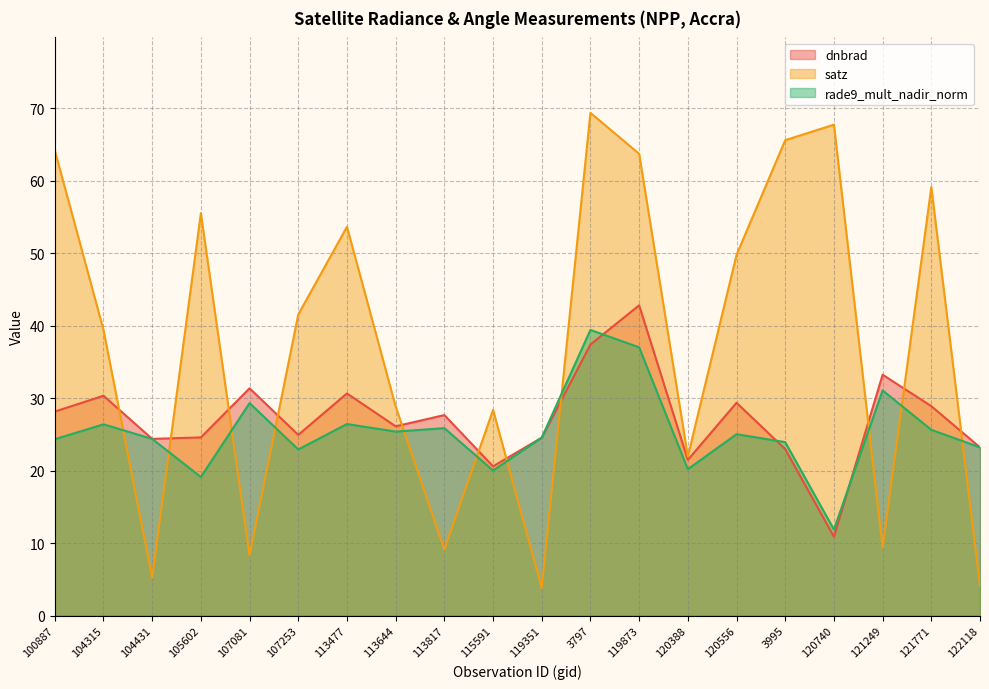

Where is satz nearest to the value 36?

104315